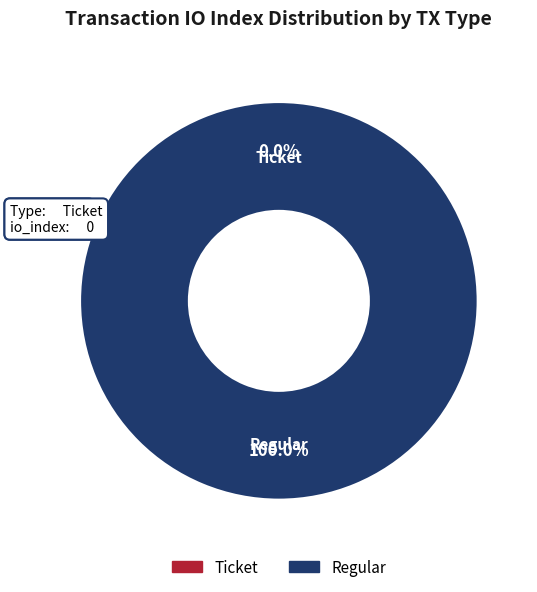

To the nearest percent, what is the difference between the largest and smallest slice percentages?

100%